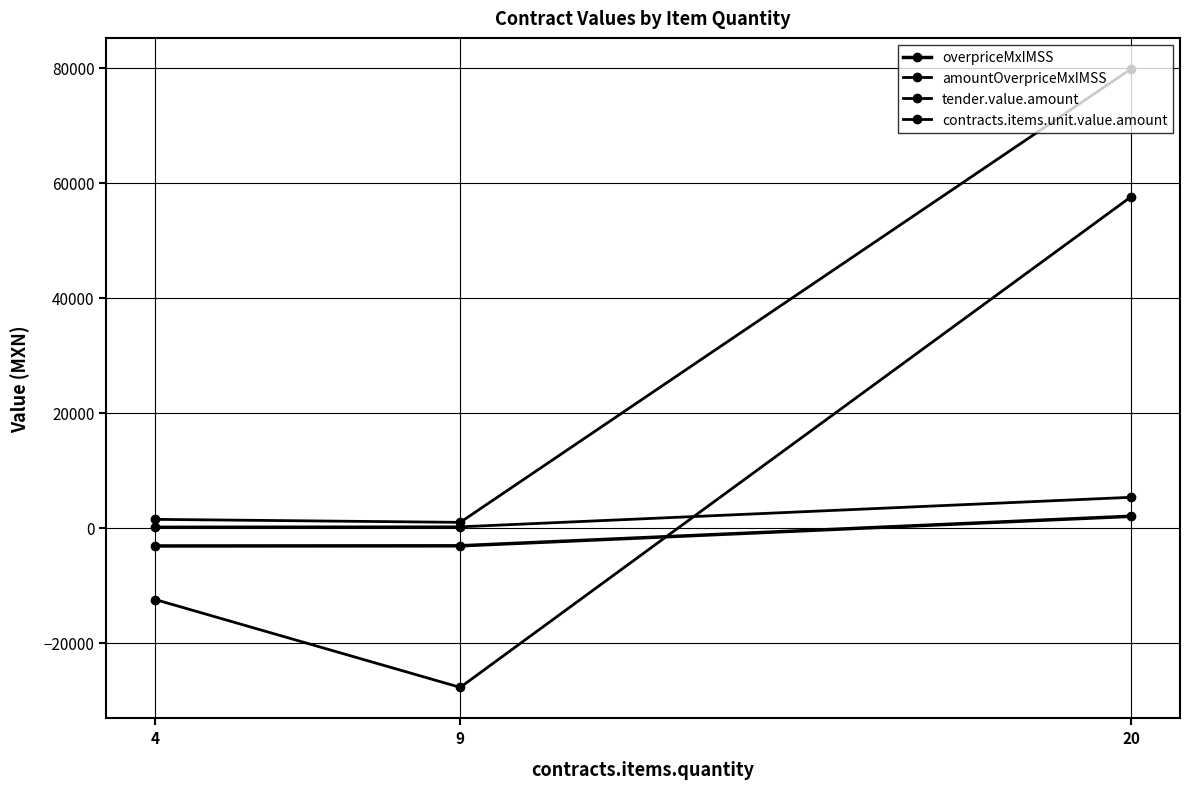

What is the value of the tender.value.amount point at the 2nd from the left?

966.3